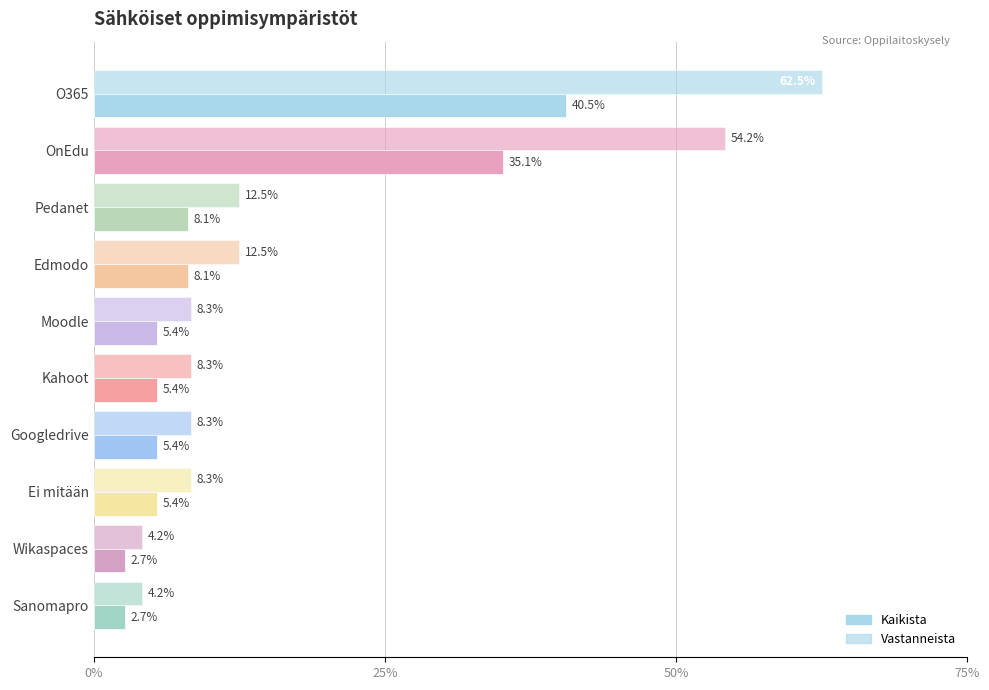

What is the value of the Vastanneista bar at the 7th from the left?

0.1